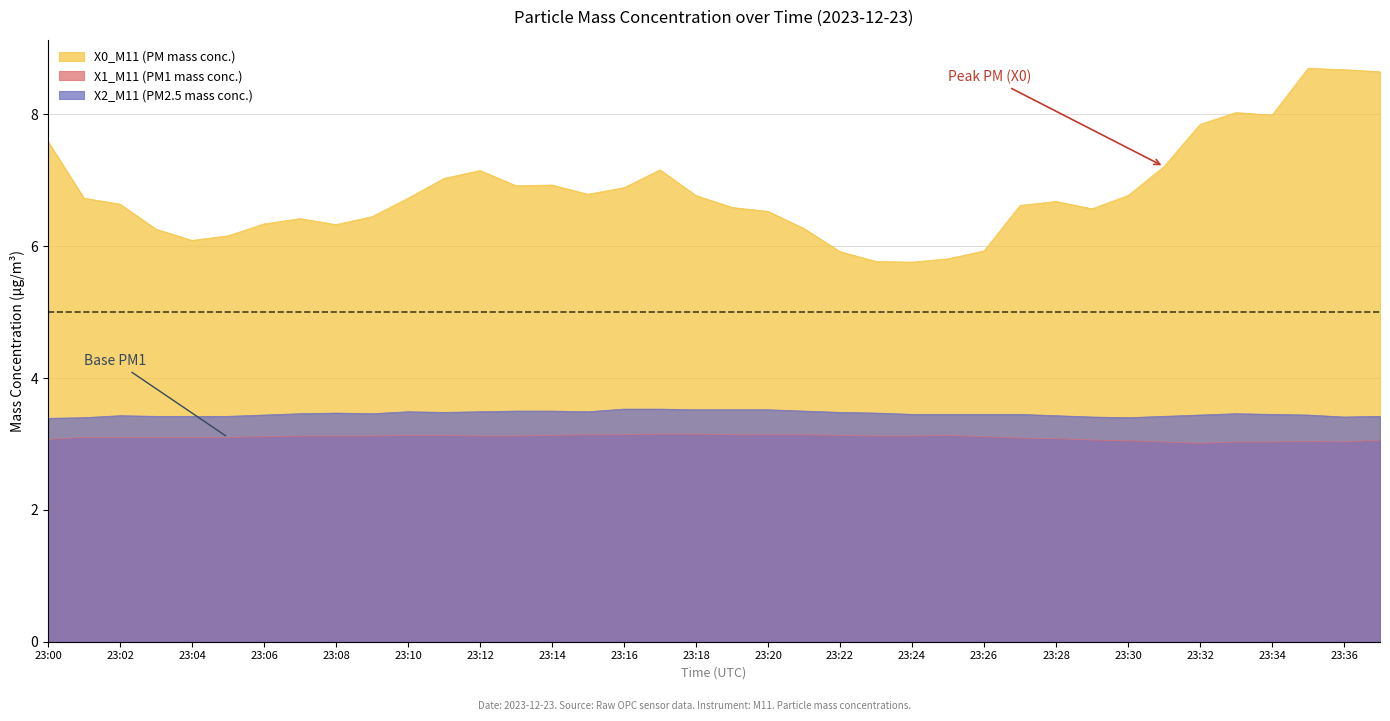

Rank the categories by X2_M11 (PM2.5 mass conc.) value from highest to lowest.

23:16, 23:17, 23:18, 23:19, 23:20, 23:13, 23:14, 23:21, 23:10, 23:12, 23:15, 23:11, 23:22, 23:08, 23:23, 23:07, 23:09, 23:33, 23:24, 23:25, 23:26, 23:27, 23:34, 23:06, 23:32, 23:35, 23:02, 23:28, 23:03, 23:04, 23:05, 23:31, 23:37, 23:29, 23:36, 23:01, 23:30, 23:00